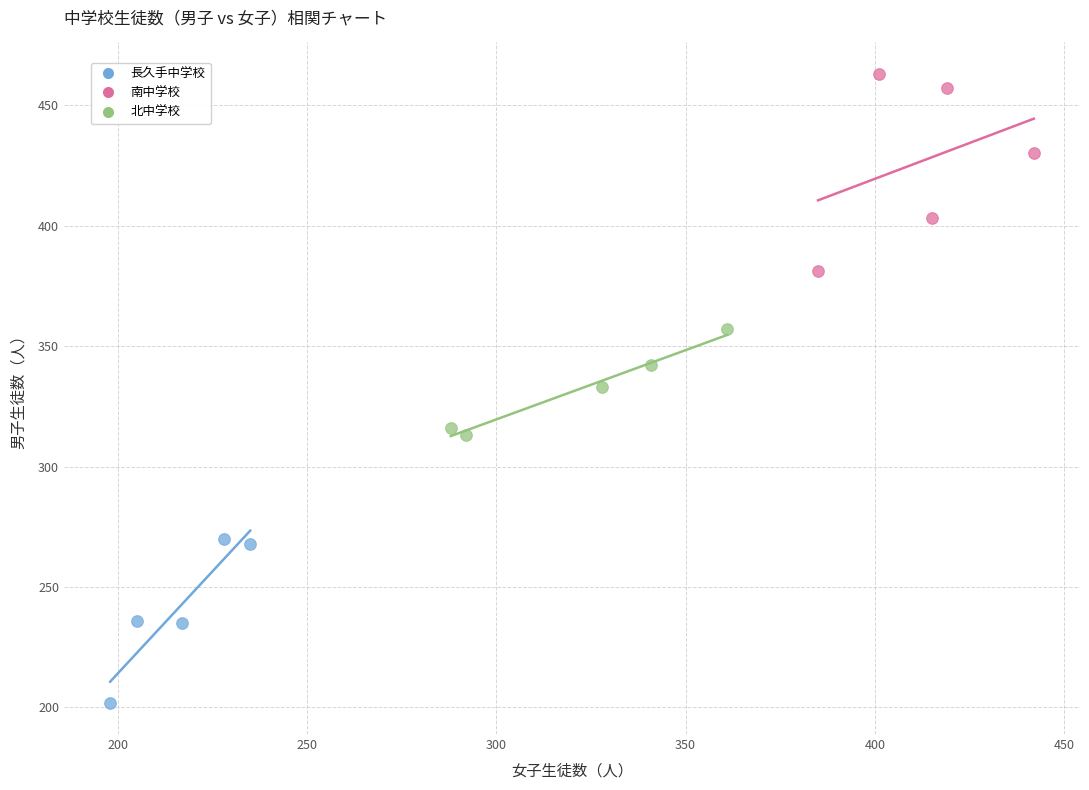

Which series contains the lowest Y value?

長久手中学校